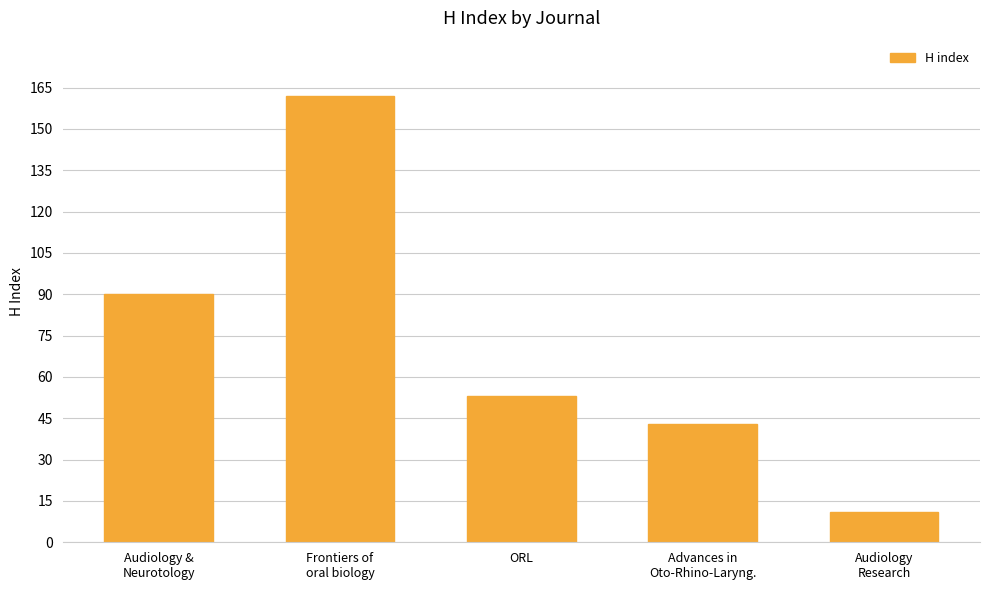

What is the label of the 1st bar from the right?

Audiology
Research